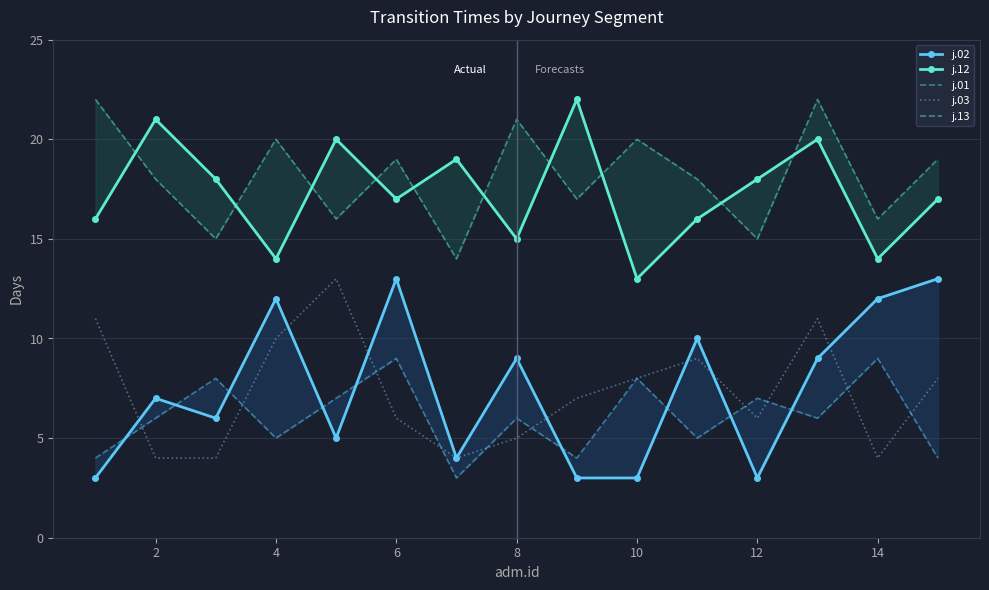

True or false: j.02 and j.13 cross at least once.

False